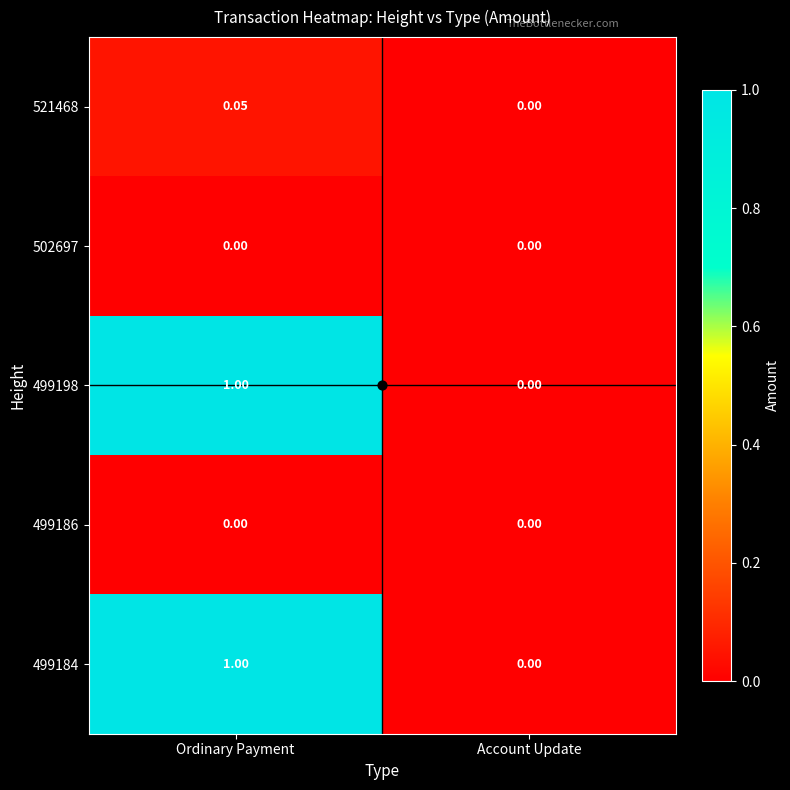

Which category has the highest value across all series?

Ordinary Payment